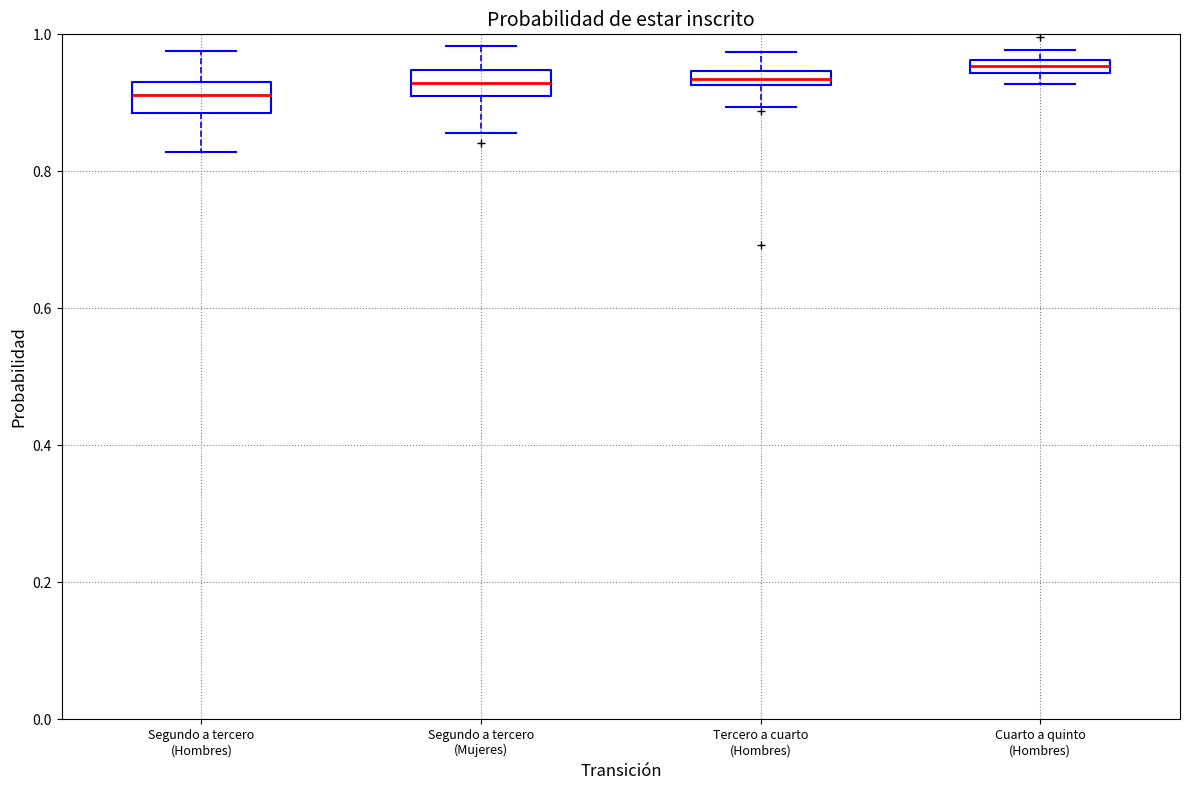

Where does the upper whisker of the box for Segundo a tercero (Mujeres) end on the y-axis? The values are not printed on the chart, so give them approximately, as read against the axis.

0.98